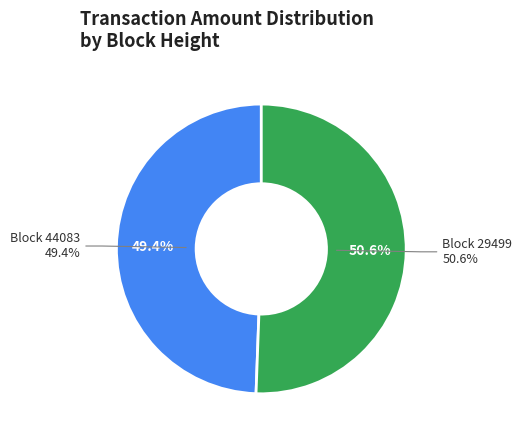

Is it true that 29499 (Nonce=1863) is 91% of the pie?

False